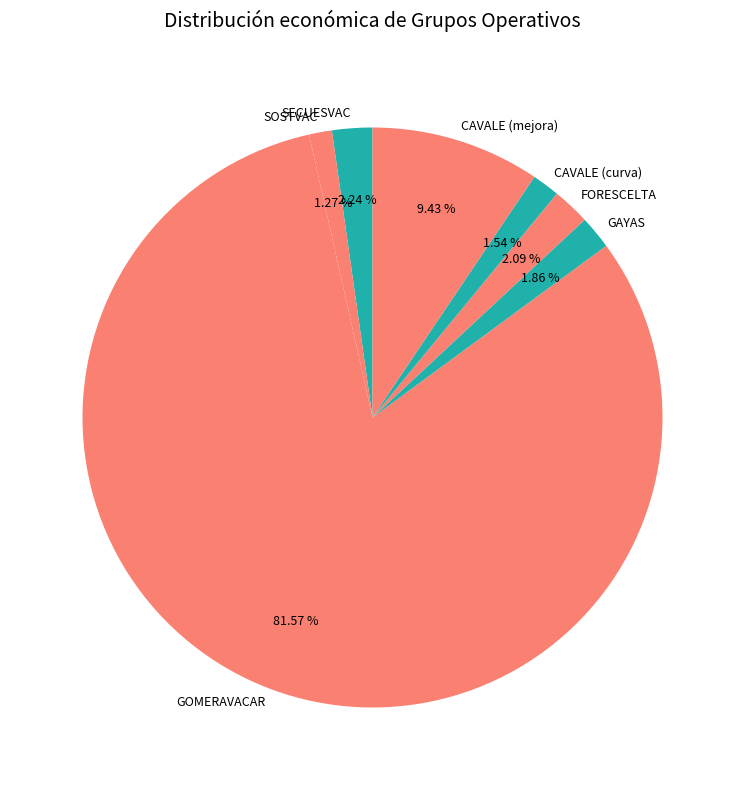

Combined, what portion of the pie is CAVALE (mejora) and GOMERAVACAR?

91.0%